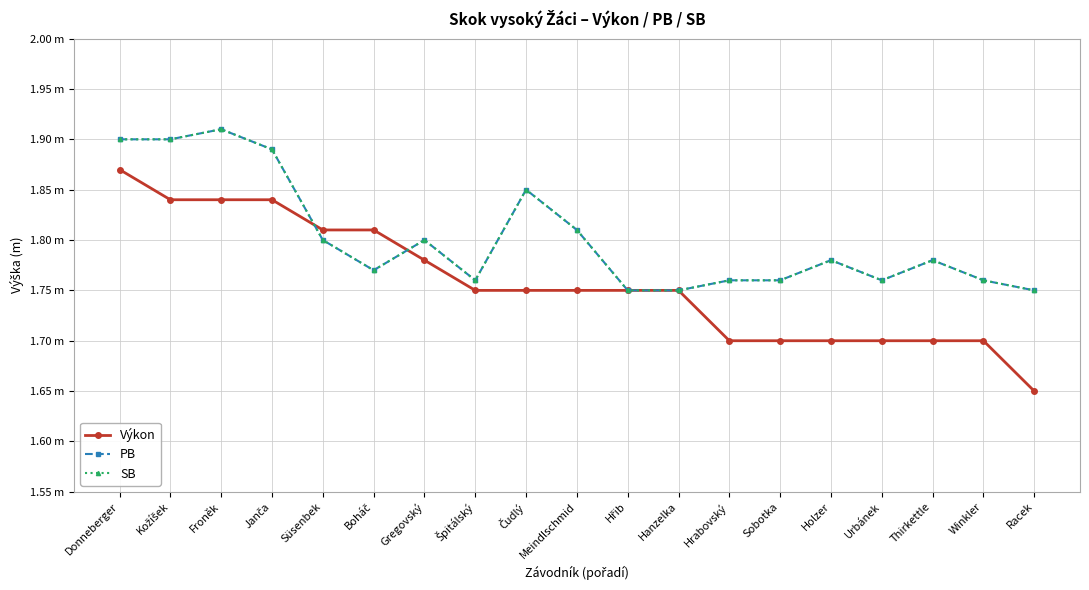

True or false: PB has a value of 0.5 at Winkler.

False